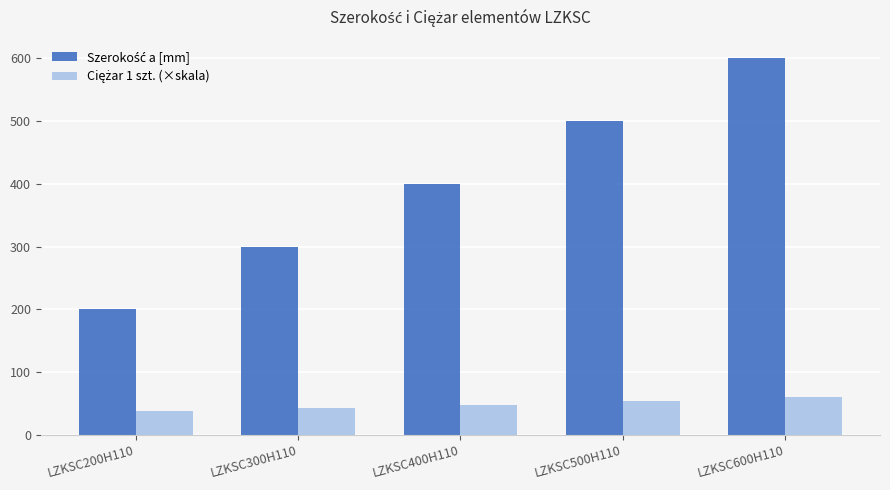

Which category has the highest value across all series?

LZKSC600H110